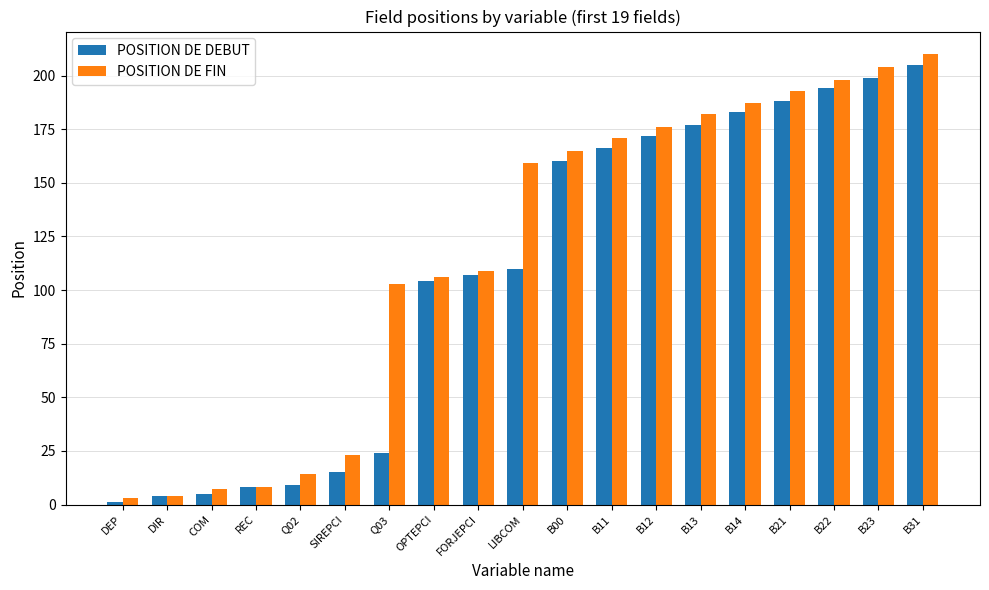

Count the number of categories in the chart.

19